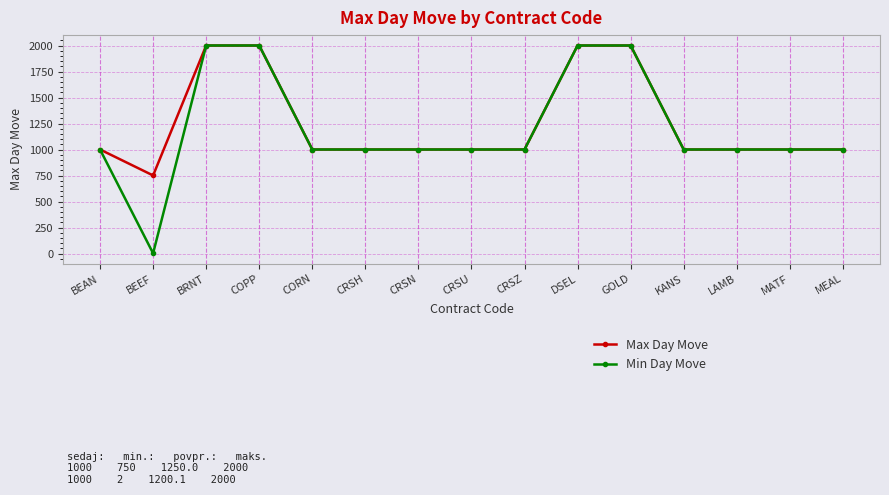

What is the maximum value shown in the chart?

2000.0